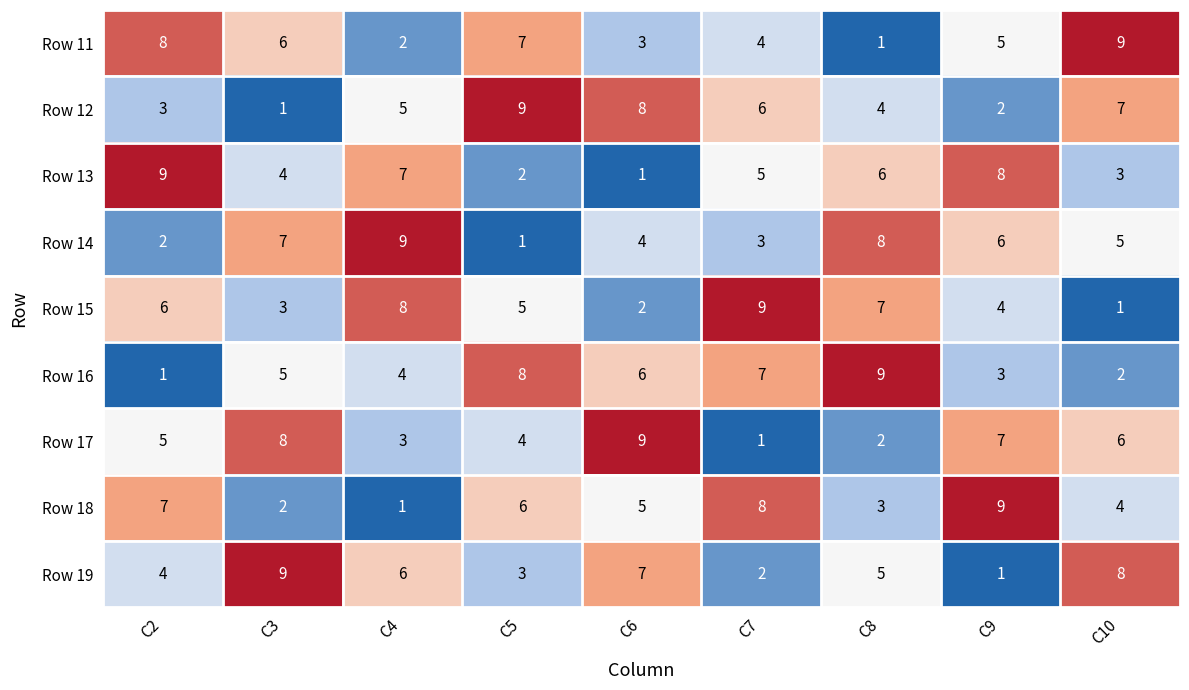

What is the total value across all series at C3?

45